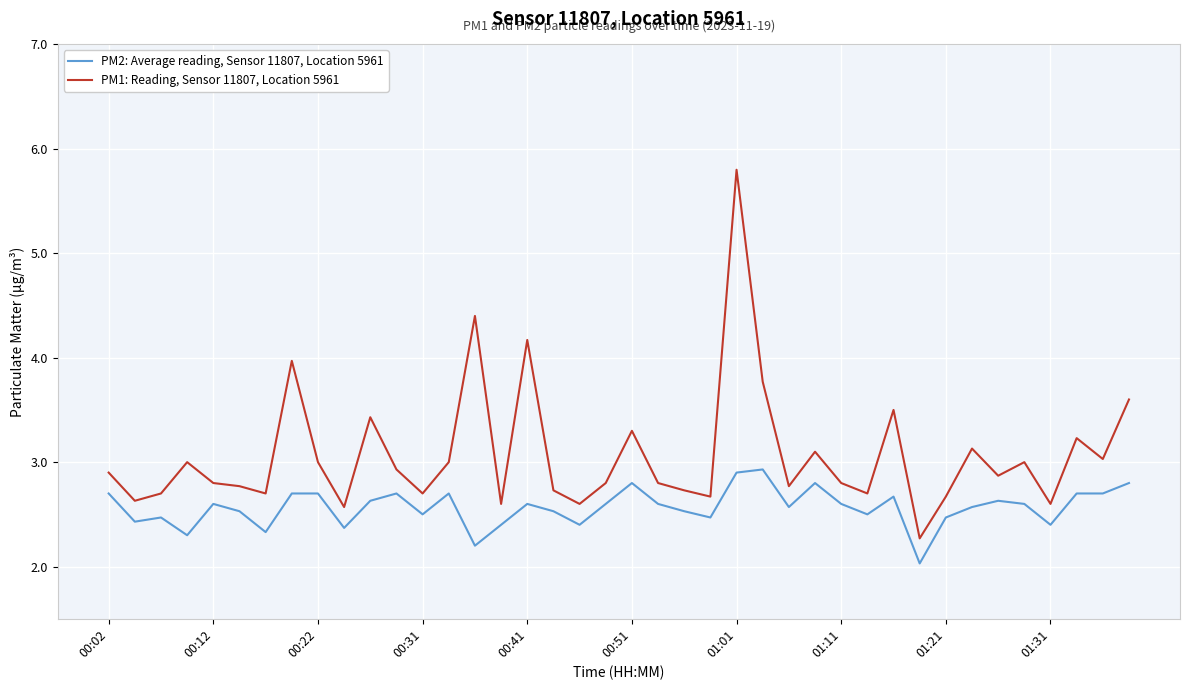

True or false: PM1: Reading, Sensor 11807, Location 5961 and PM2: Average reading, Sensor 11807, Location 5961 intersect in this chart.

False